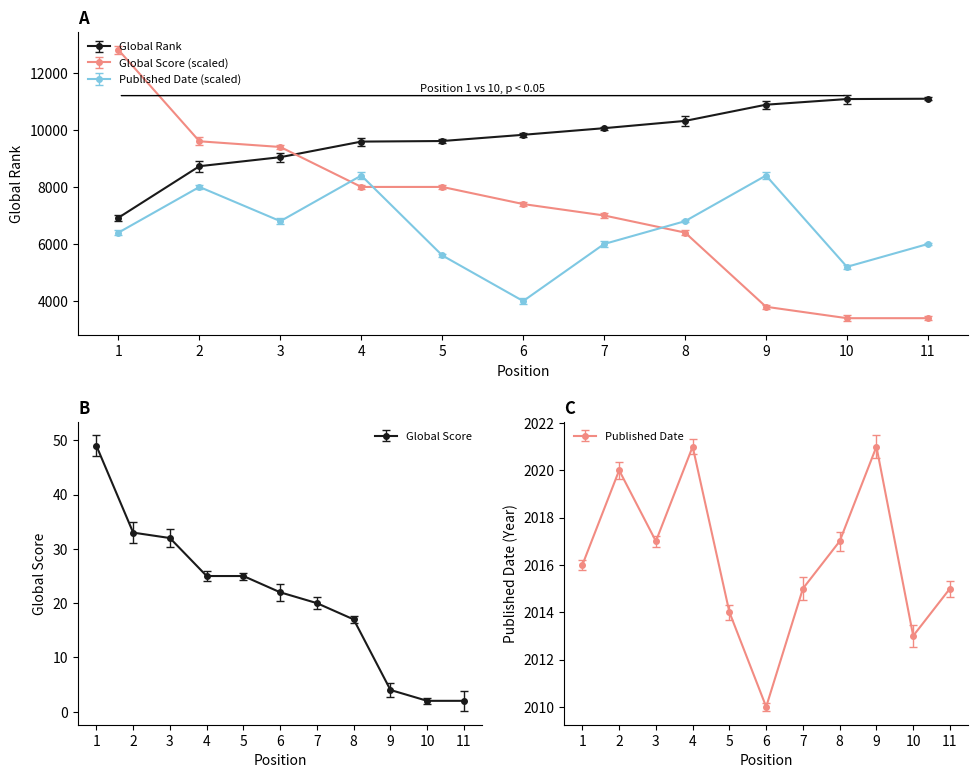

Count the number of data series in this chart.

3